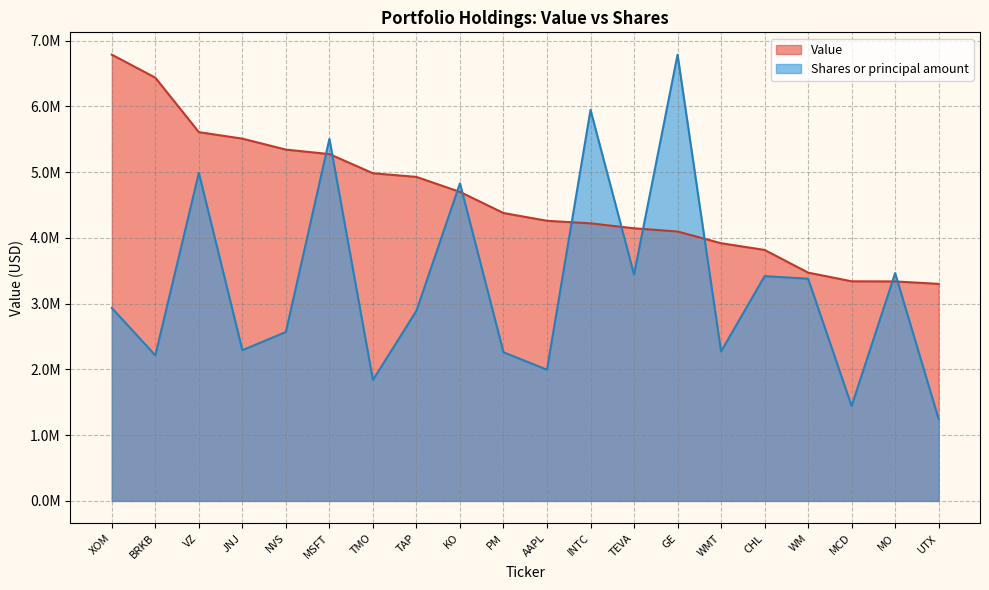

Reading left to right, transcribe all the data shown in this chart.

Value: XOM=6785000.0	BRKB=6435000.0	VZ=5607000.0	JNJ=5508000.0	NVS=5341000.0	MSFT=5273000.0	TMO=4982000.0	TAP=4926000.0	KO=4698000.0	PM=4377000.0	AAPL=4259000.0	INTC=4220000.0	TEVA=4145000.0	GE=4096000.0	WMT=3918000.0	CHL=3816000.0	WM=3471000.0	MCD=3339000.0	MO=3337000.0	UTX=3300000.0
Shares or principal amount: XOM=2933677.6	BRKB=2213491.8	VZ=4988366.3	JNJ=2291630.9	NVS=2568230.3	MSFT=5504737.4	TMO=1837988.7	TAP=2891539.0	KO=4828344.3	PM=2259896.4	AAPL=1994919.9	INTC=5944710.7	TEVA=3442300.1	GE=6785000.0	WMT=2271693.4	CHL=3417269.4	WM=3378352.2	MCD=1442983.5	MO=3463151.7	UTX=1244131.4